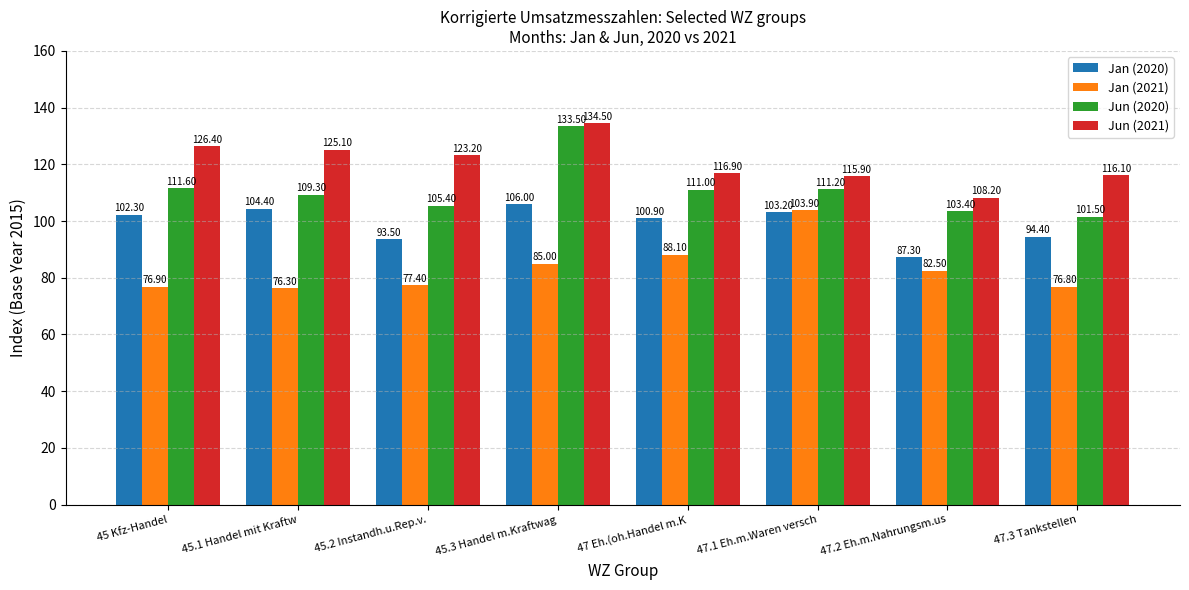

The Jun (2020) series shows 42.8 at 47.2 Eh.m.Nahrungsm.us. True or false?

False